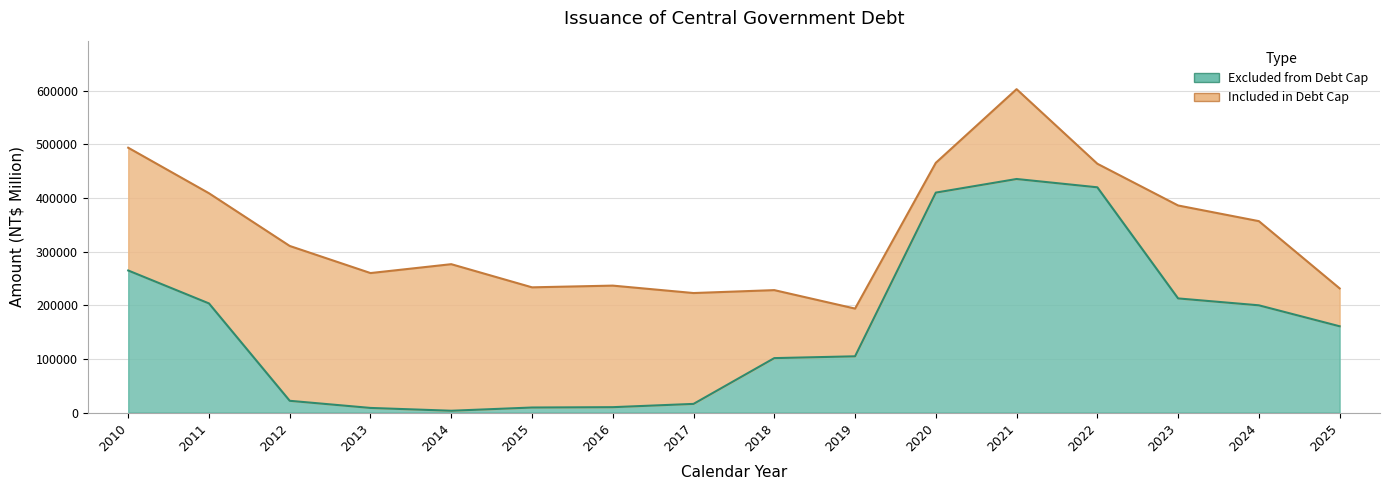

What is the change in value from 2012 to 2016?

-11863